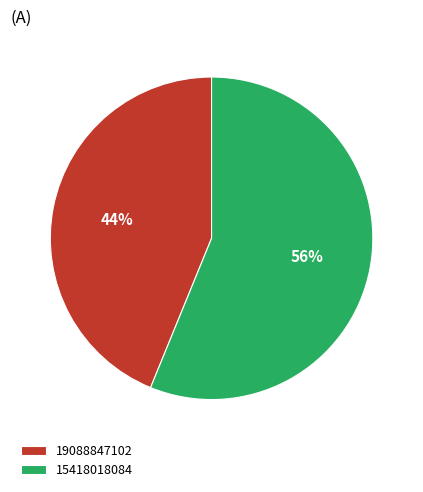

True or false: 19088847102 accounts for 44% of the total.

True